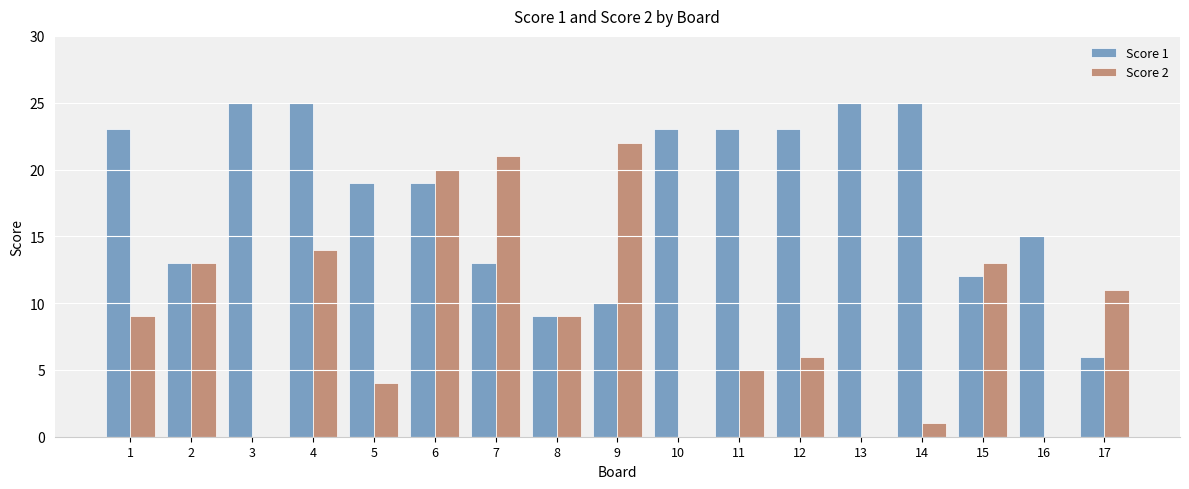

What is the average value of the Score 2 series?

9